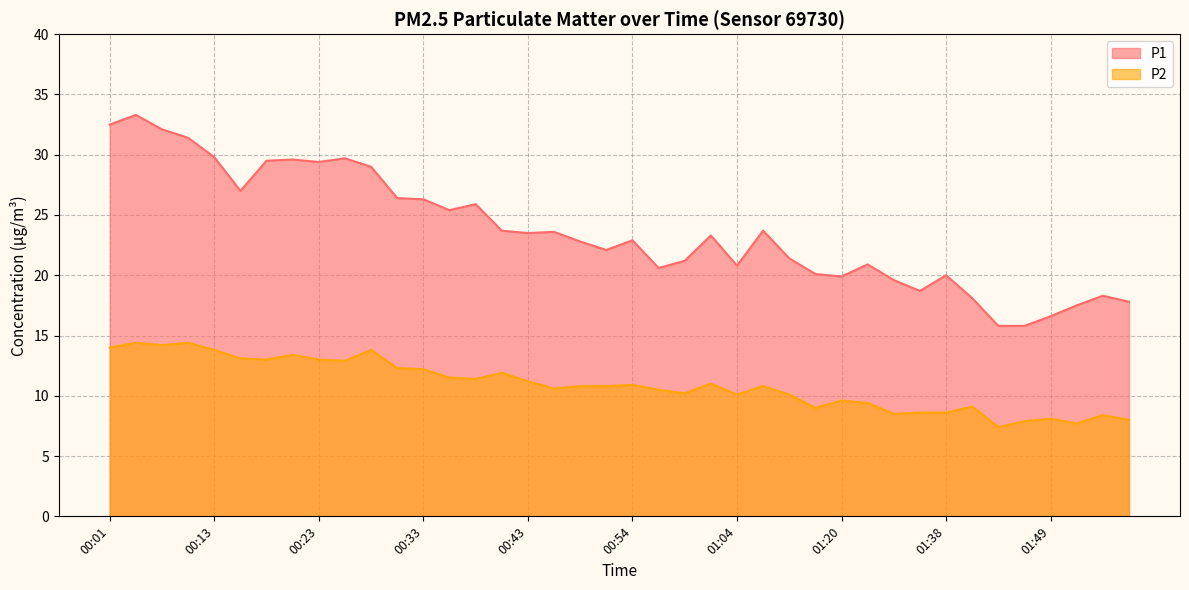

What is the average value of the P2 series?

10.9